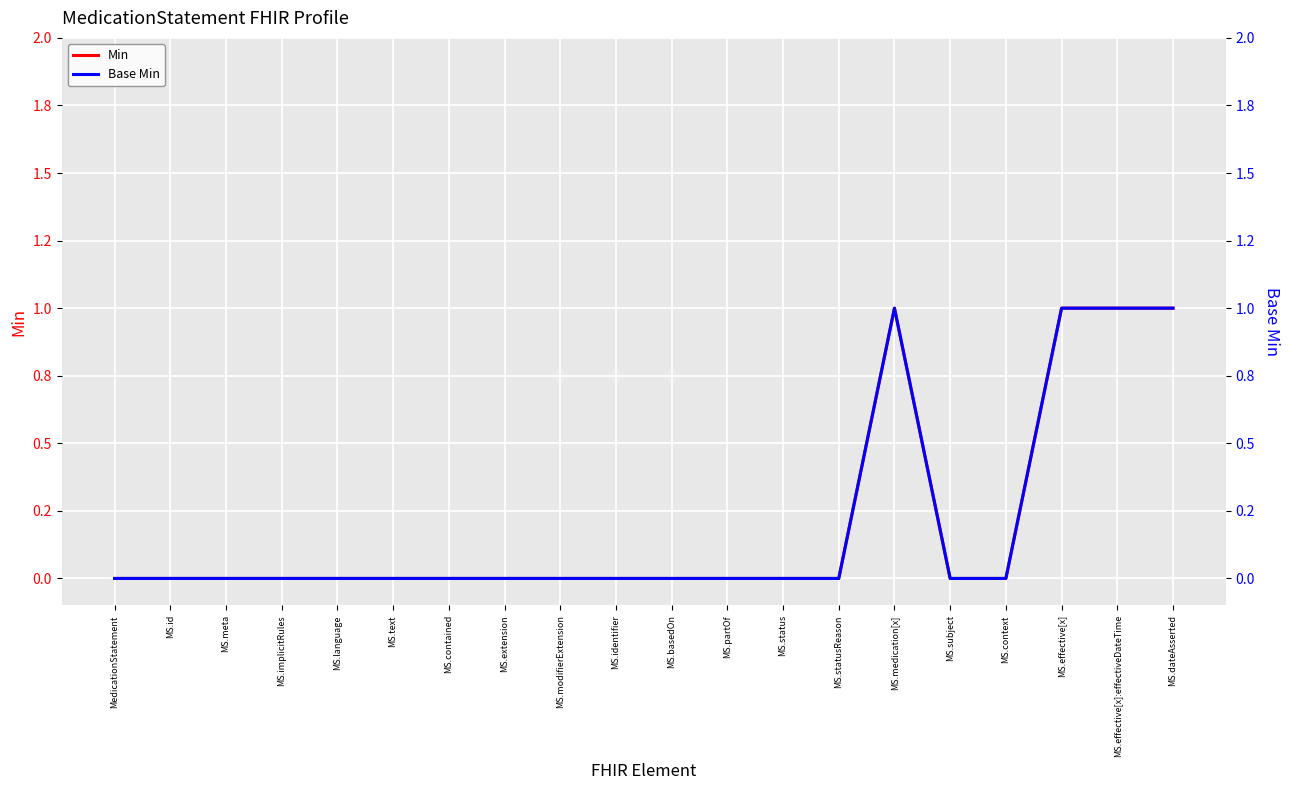

What is the sum of the Base Min values at MS.subject and MS.medication[x]?

1